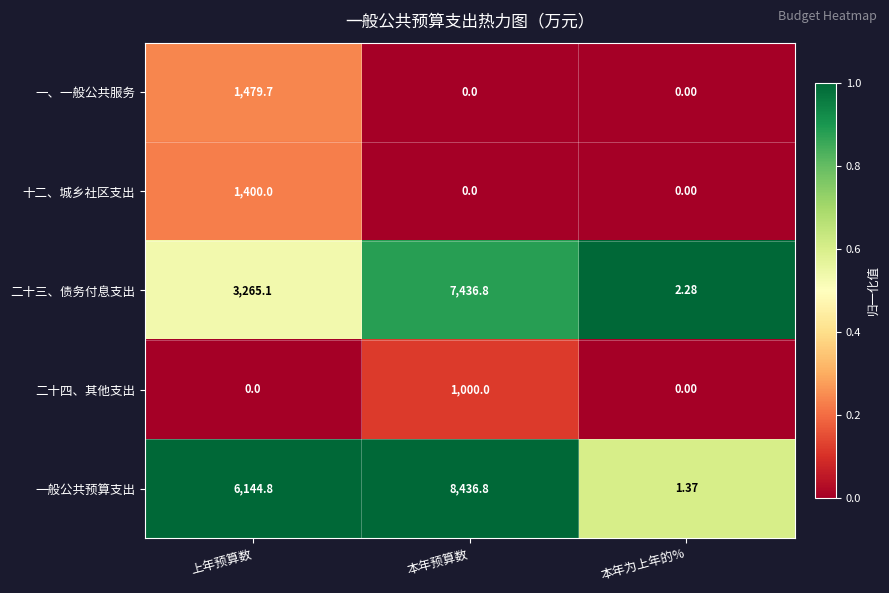

Rank the series by their maximum value, from lowest to highest.

二十四、其他支出, 十二、城乡社区支出, 一、一般公共服务, 二十三、债务付息支出, 一般公共预算支出